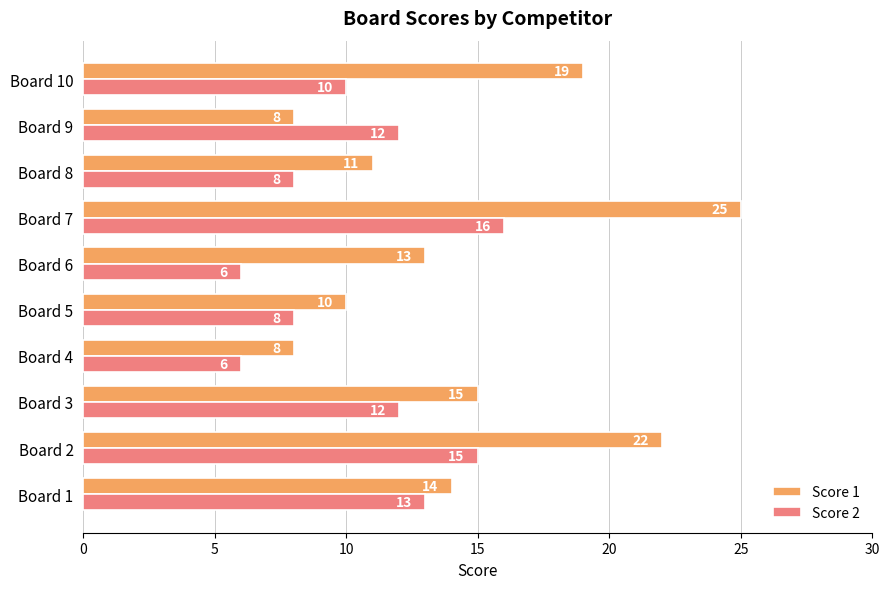

What is the average value of the Score 2 series?

11